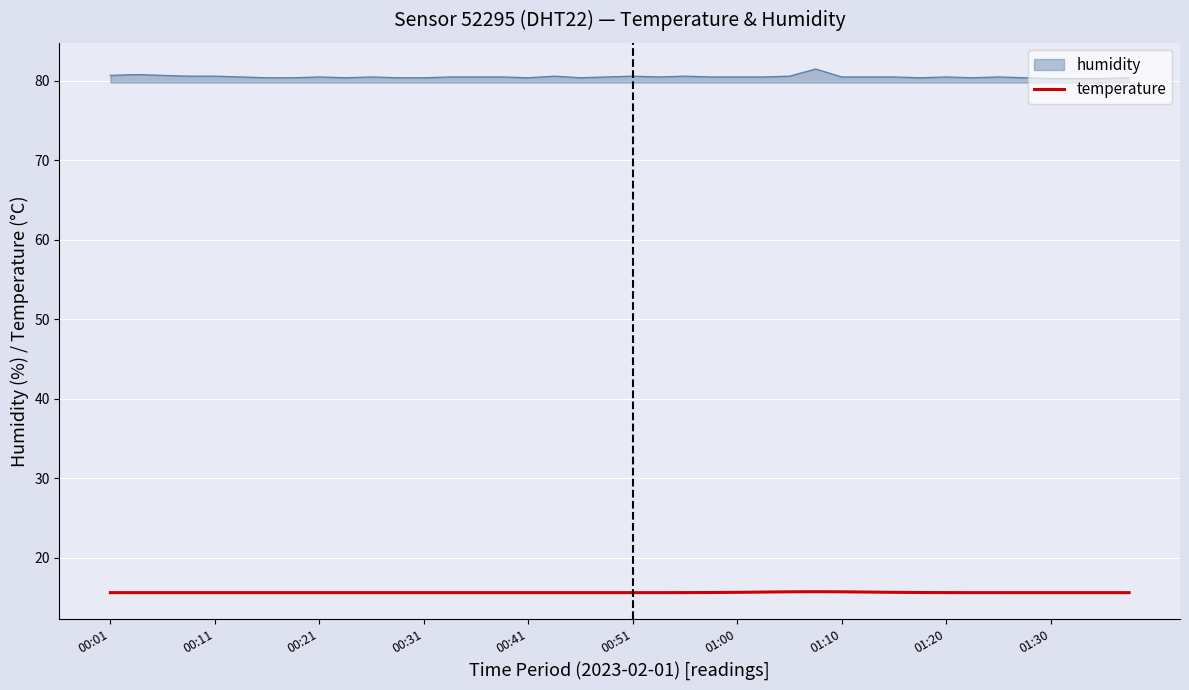

Which series has the widest spread of values?

humidity